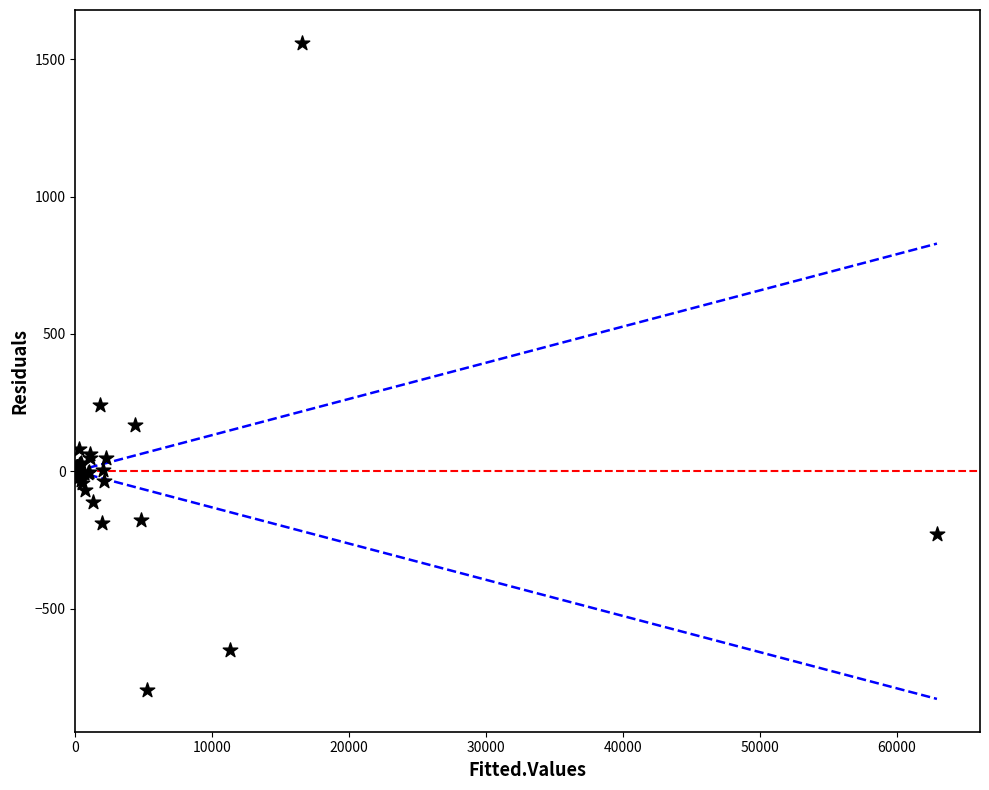

What Y value in the scatter plot is closest to 381?

241.7